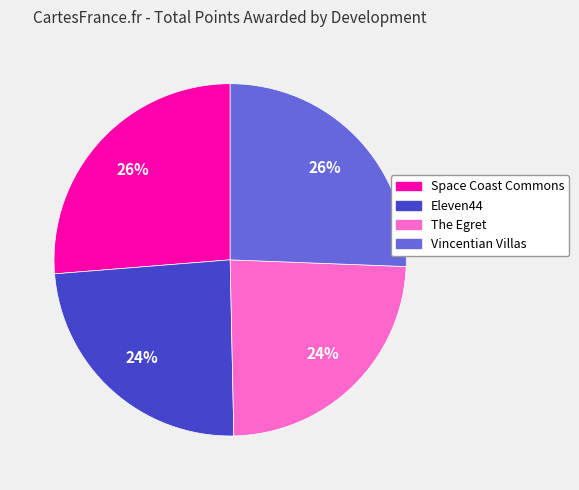

How many segments does this pie chart have?

4